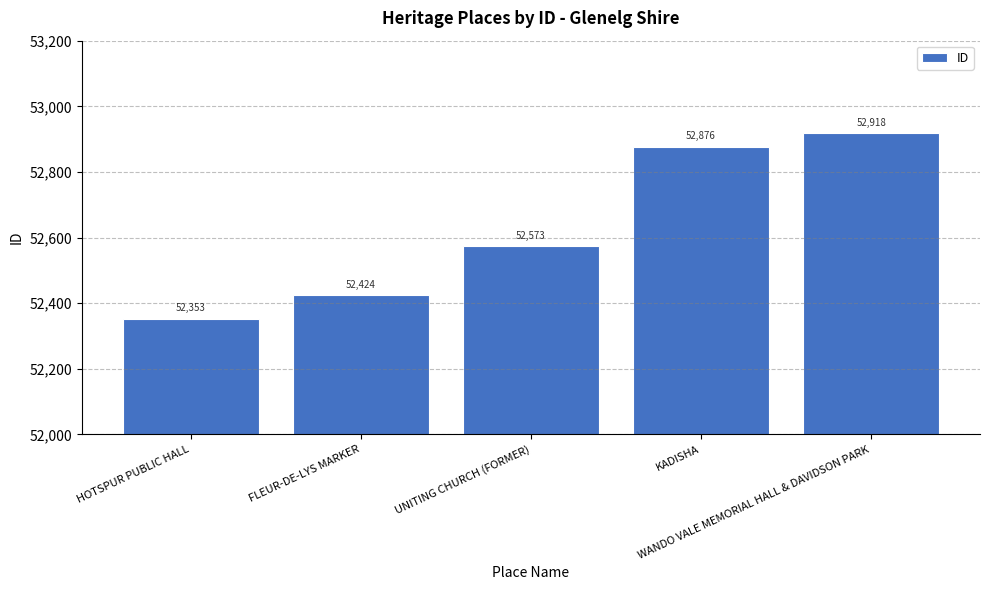

Reading left to right, list all the values displayed in this chart.

HOTSPUR PUBLIC HALL=52353	FLEUR-DE-LYS MARKER=52424	UNITING CHURCH (FORMER)=52573	KADISHA=52876	WANDO VALE MEMORIAL HALL & DAVIDSON PARK=52918